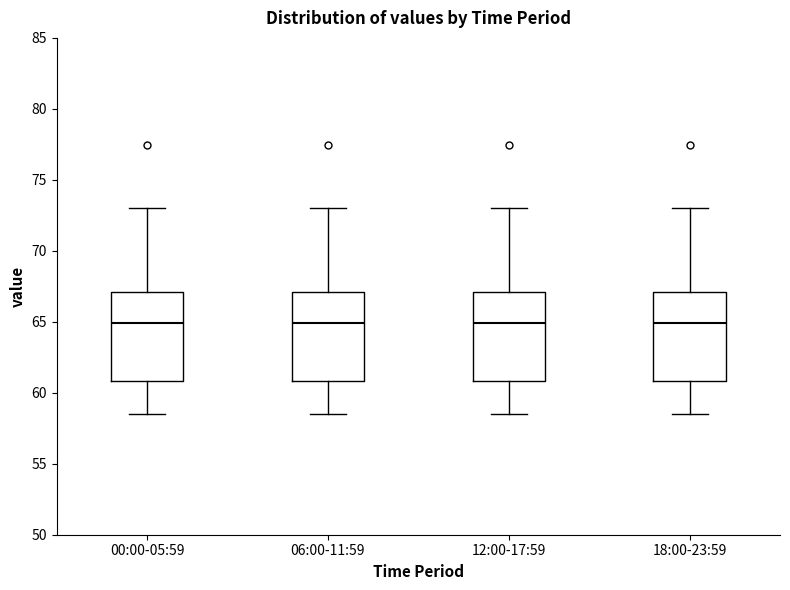

Reading left to right, read every box against the y-axis: the position of its median line, the range the box covers, and the ends of its whiskers. The values are not printed on the chart, so give them approximately, as read against the axis.

00:00-05:59: median 65.0, box 61.0 to 67.0, whiskers 58.5 to 73.0
06:00-11:59: median 65.0, box 61.0 to 67.0, whiskers 58.5 to 73.0
12:00-17:59: median 65.0, box 61.0 to 67.0, whiskers 58.5 to 73.0
18:00-23:59: median 65.0, box 61.0 to 67.0, whiskers 58.5 to 73.0